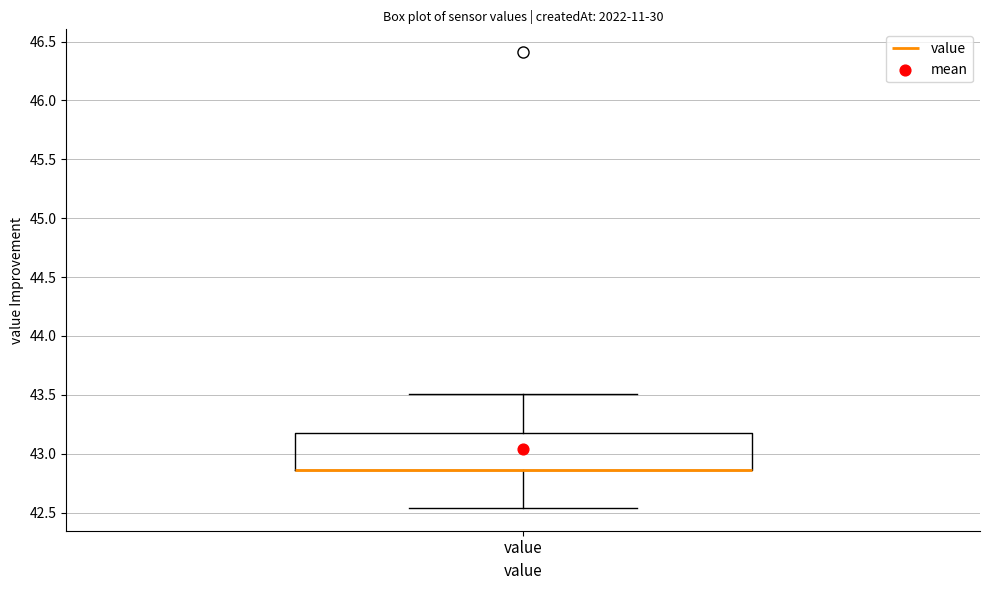

Read this box plot against the y-axis: the position of the median line, the range covered by the box, and the ends of both whiskers. The values are not printed on the chart, so give them approximately, as read against the axis.

median 42.85 (drawn on the box's lower edge), box 42.85 to 43.20, whiskers 42.55 to 43.50